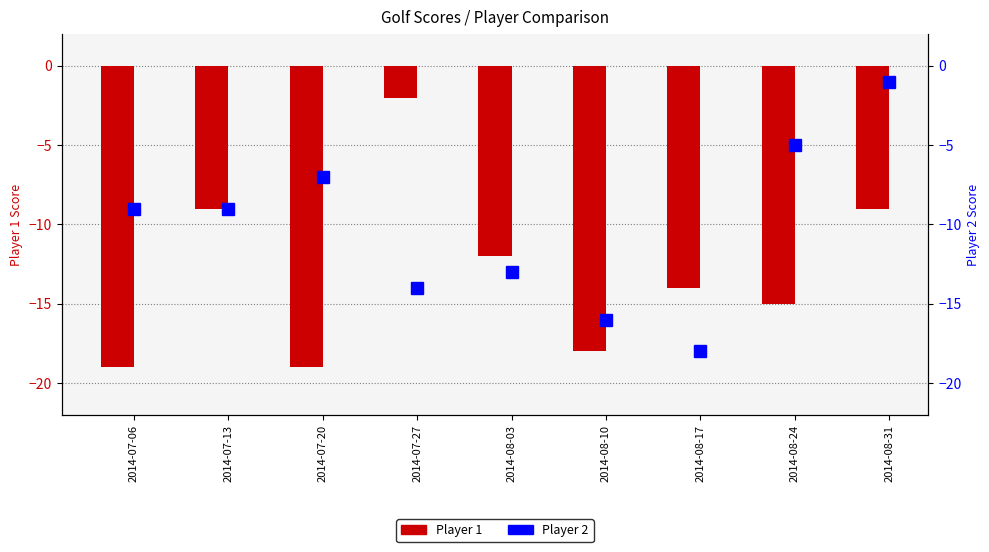

Which category has the lowest value in the Player 2 series?

2014-08-17